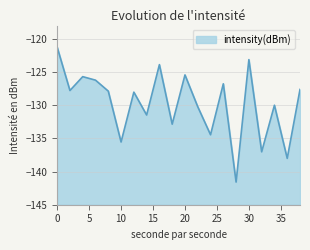

Reading left to right, what are all the values shown in this chart?

-121.2	-127.8	-125.7	-126.2	-127.9	-135.5	-128.0	-131.5	-123.9	-132.9	-125.4	-130.2	-134.5	-126.8	-141.6	-123.1	-137.0	-130.0	-138.0	-127.6